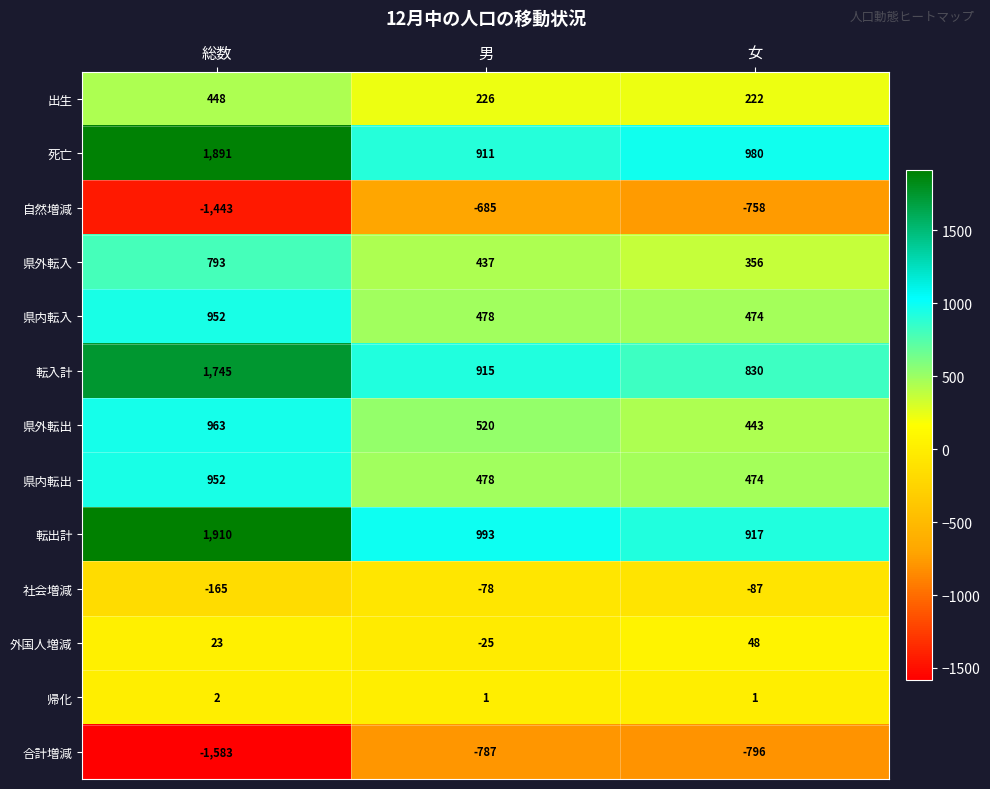

Rank the categories by 県内転入 value from lowest to highest.

女, 男, 総数